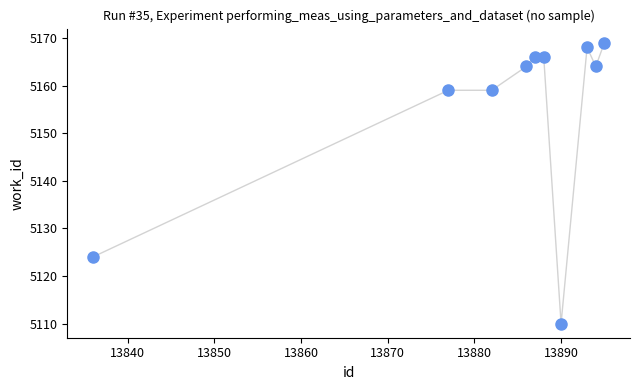

What is the range of Y values (max minus min)?

59